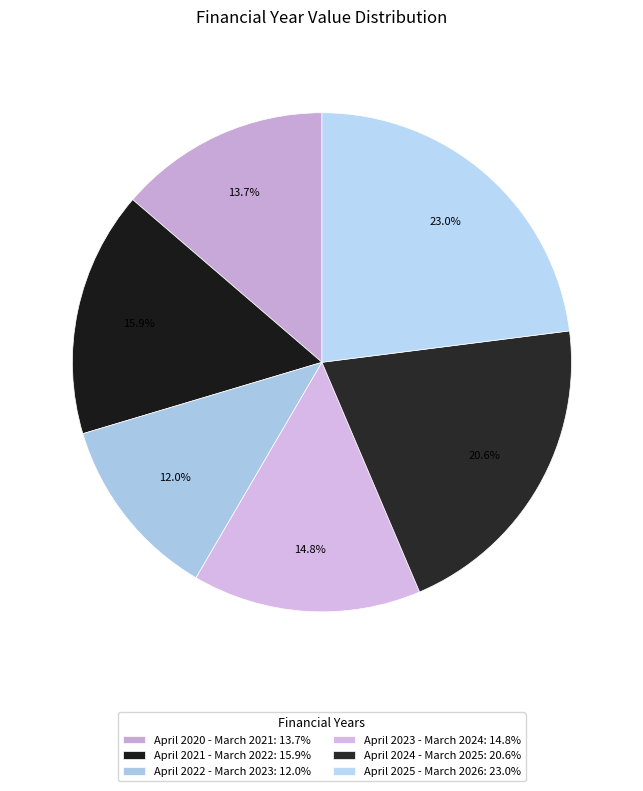

Is it true that April 2020 - March 2021 is 14% of the pie?

True